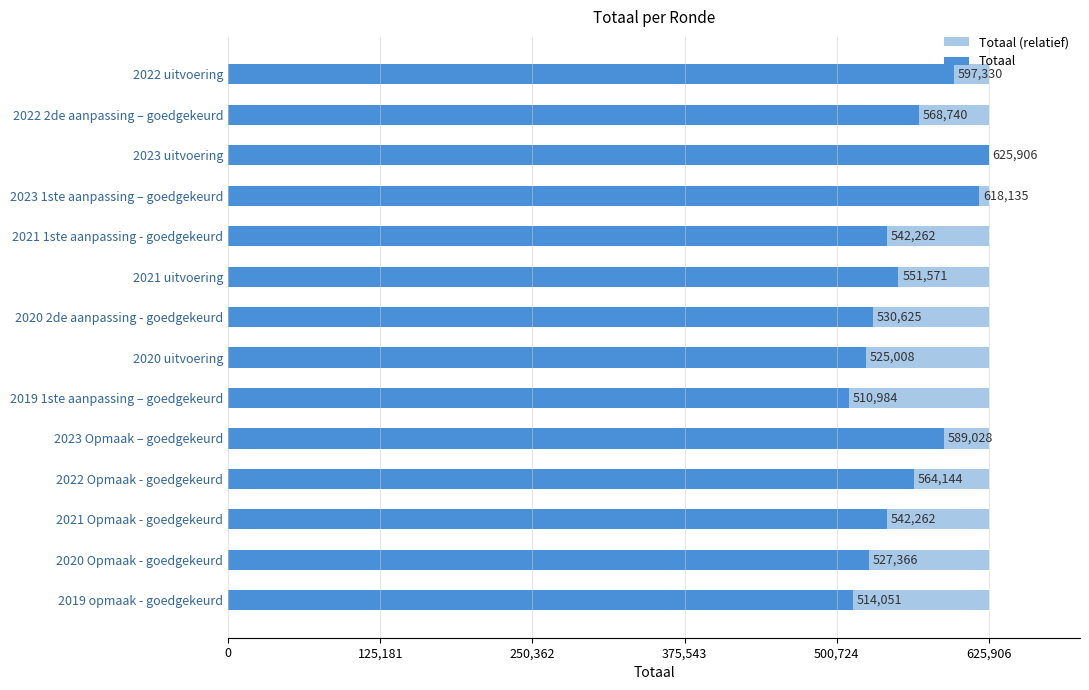

Are the bars horizontal?

Yes